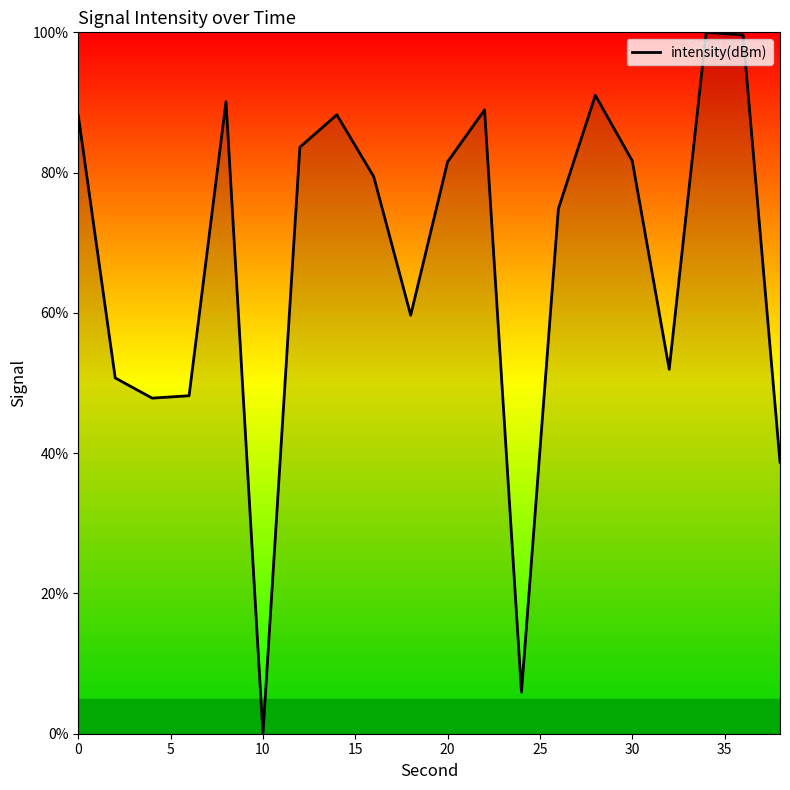

What is the maximum value shown in the chart?

100.0